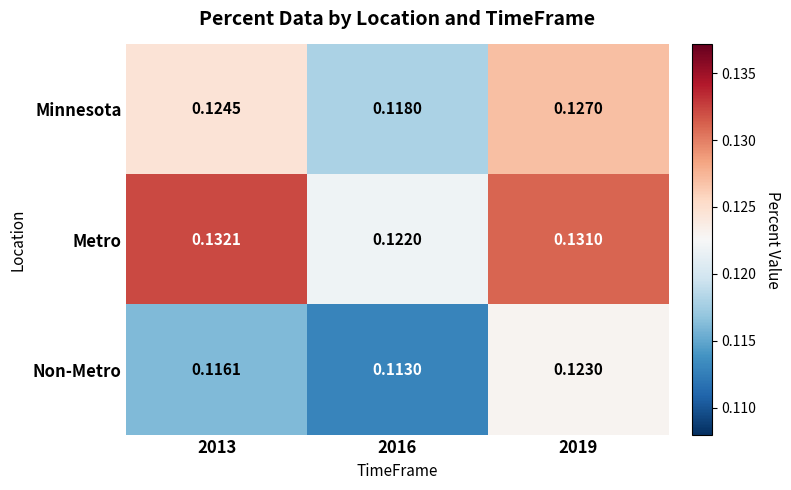

Which series has the largest total across all categories?

Metro